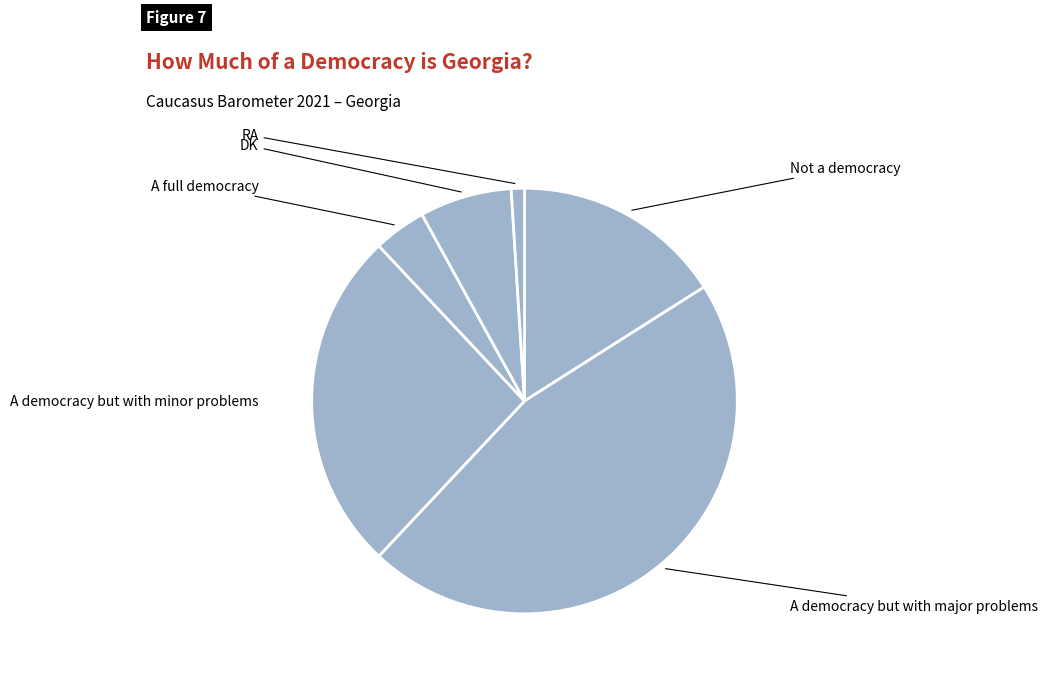

Rank the categories by value from lowest to highest.

RA, A full democracy, DK, Not a democracy, A democracy but with minor problems, A democracy but with major problems